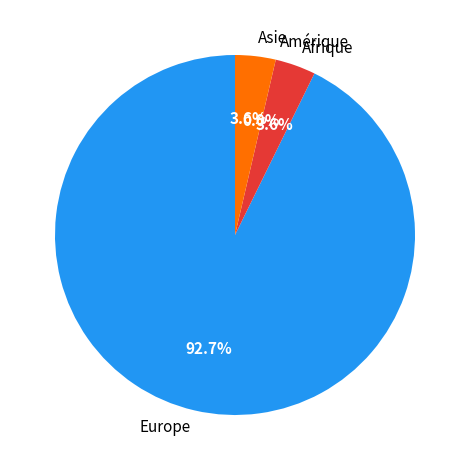

Which has a higher value, Amérique or Asie?

Asie